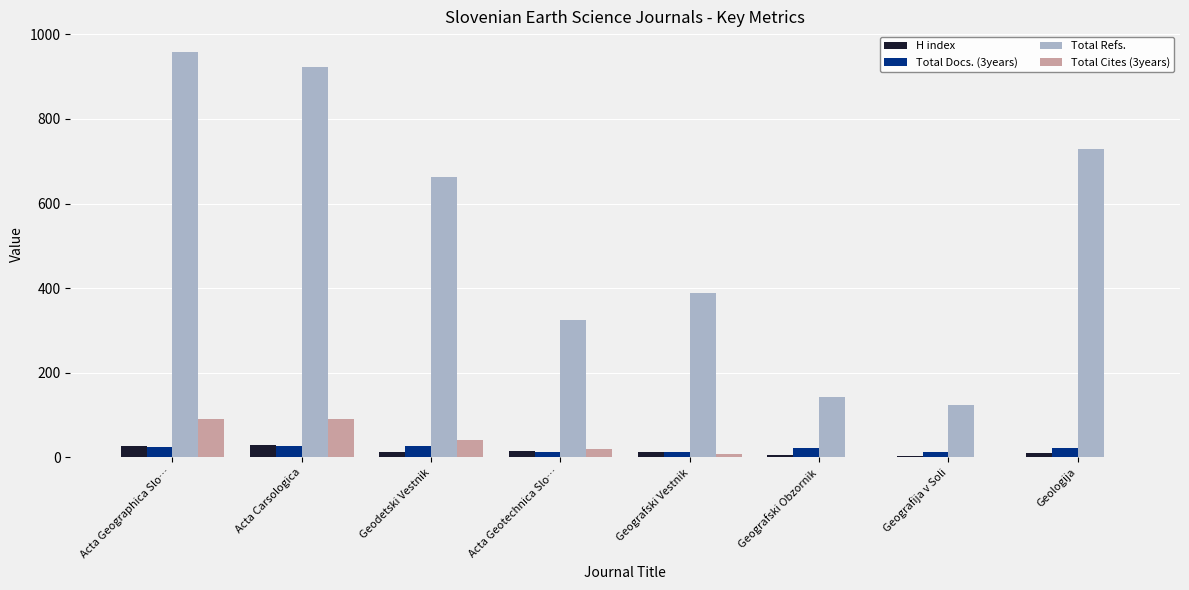

True or false: Total Refs. has a value of 142 at Geografski Obzornik.

True